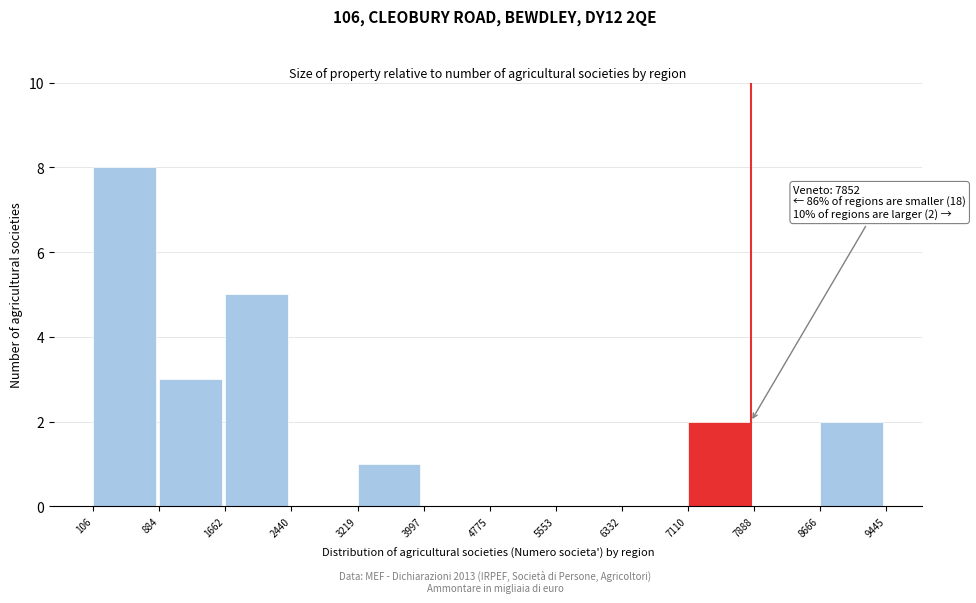

Over which range of the x-axis is the bar tallest?

106 to 884